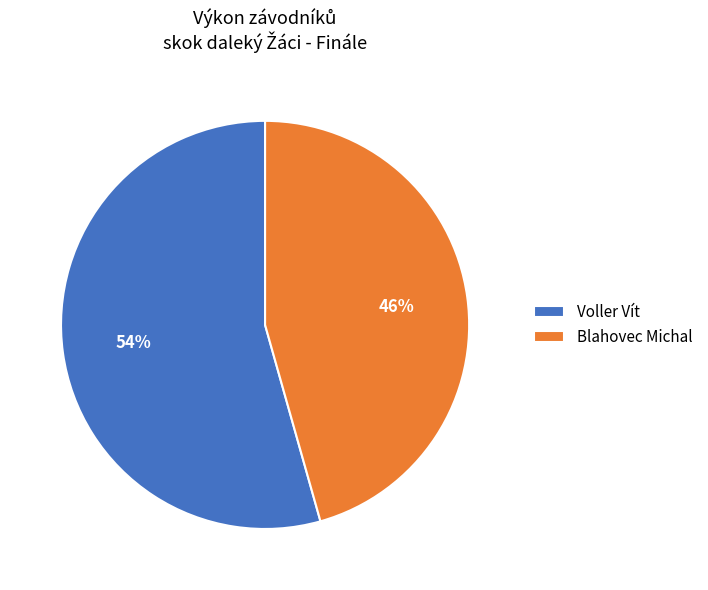

How many segments does this pie chart have?

2